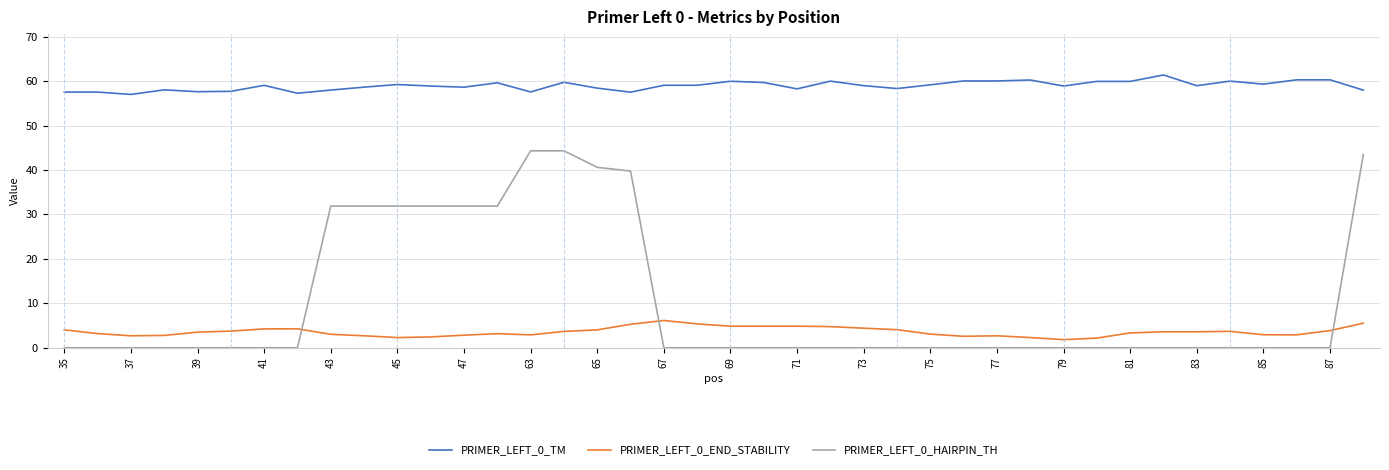

True or false: PRIMER_LEFT_0_TM and PRIMER_LEFT_0_HAIRPIN_TH intersect in this chart.

False